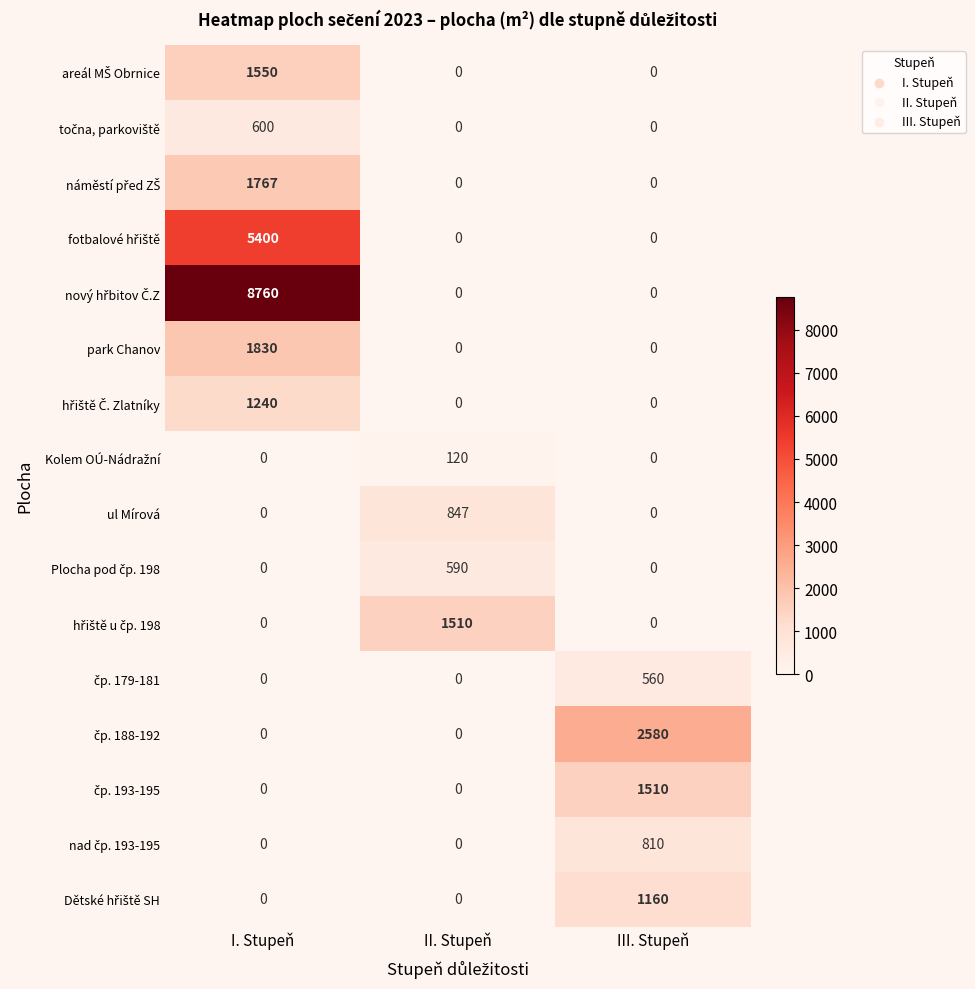

At which category is the sum across all series the highest?

I. Stupeň